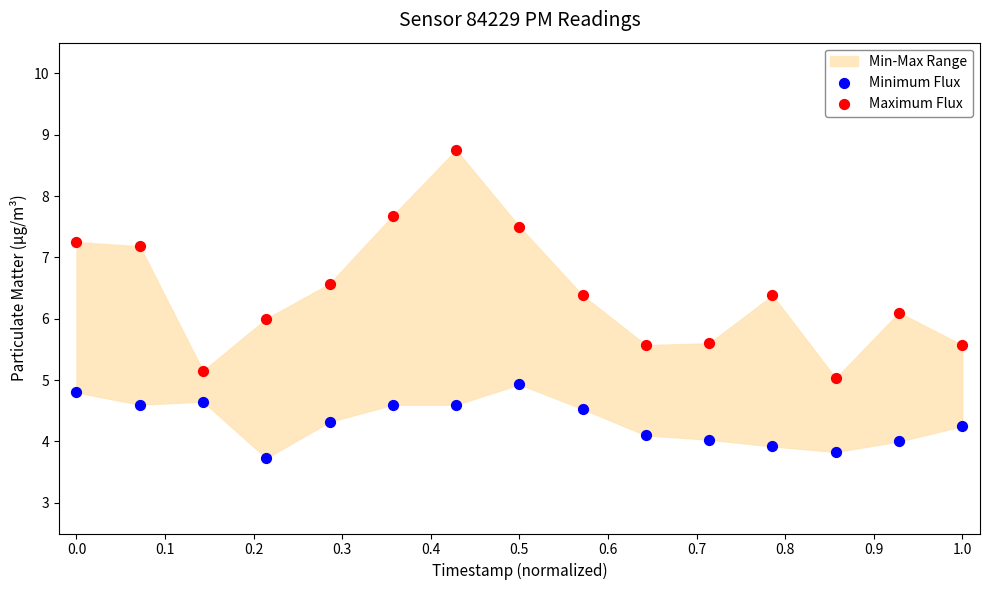

Which series contains the highest Y value?

Maximum Flux